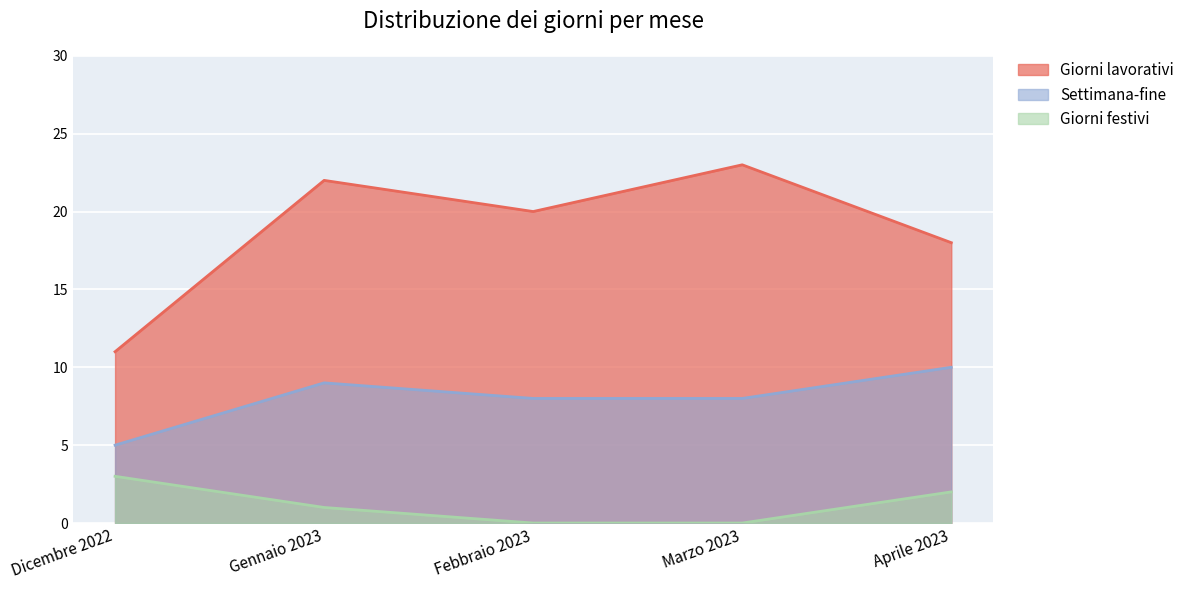

Reading left to right, what are all the values shown in this chart?

Giorni lavorativi: Dicembre 2022=11	Gennaio 2023=22	Febbraio 2023=20	Marzo 2023=23	Aprile 2023=18
Settimana-fine: Dicembre 2022=5	Gennaio 2023=9	Febbraio 2023=8	Marzo 2023=8	Aprile 2023=10
Giorni festivi: Dicembre 2022=3	Gennaio 2023=1	Febbraio 2023=0	Marzo 2023=0	Aprile 2023=2